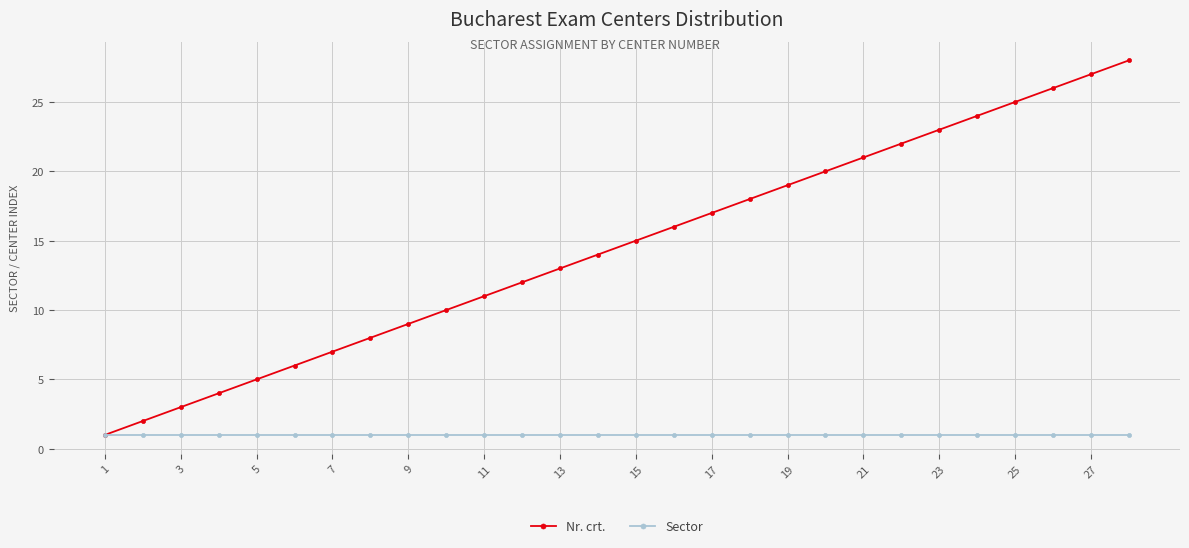

What is the maximum value shown in the chart?

28